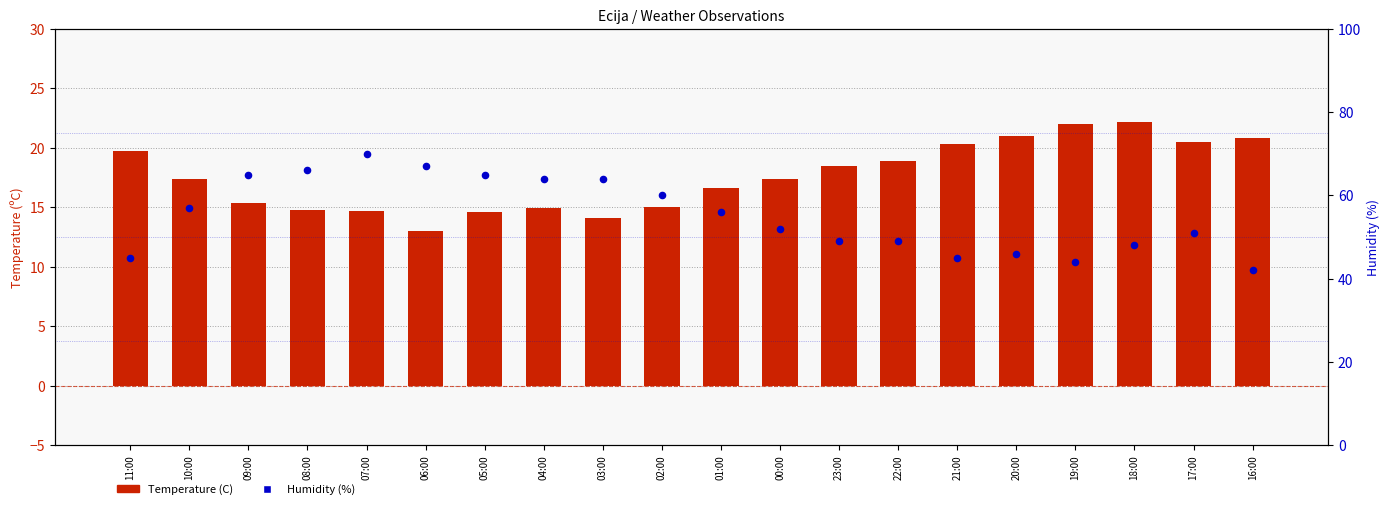

Which series contains the highest Y value?

Humidity (%)